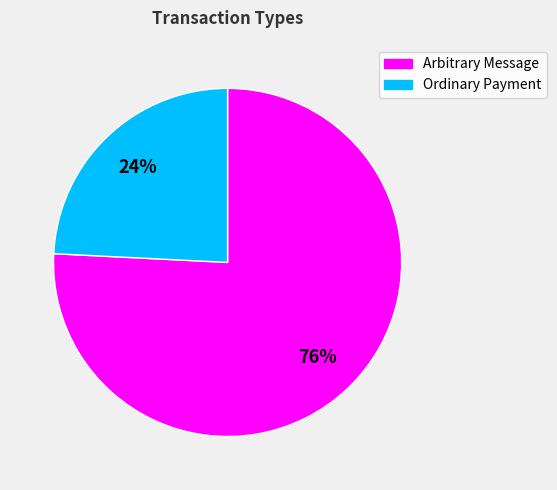

Which category has the smallest portion of the pie?

Ordinary Payment